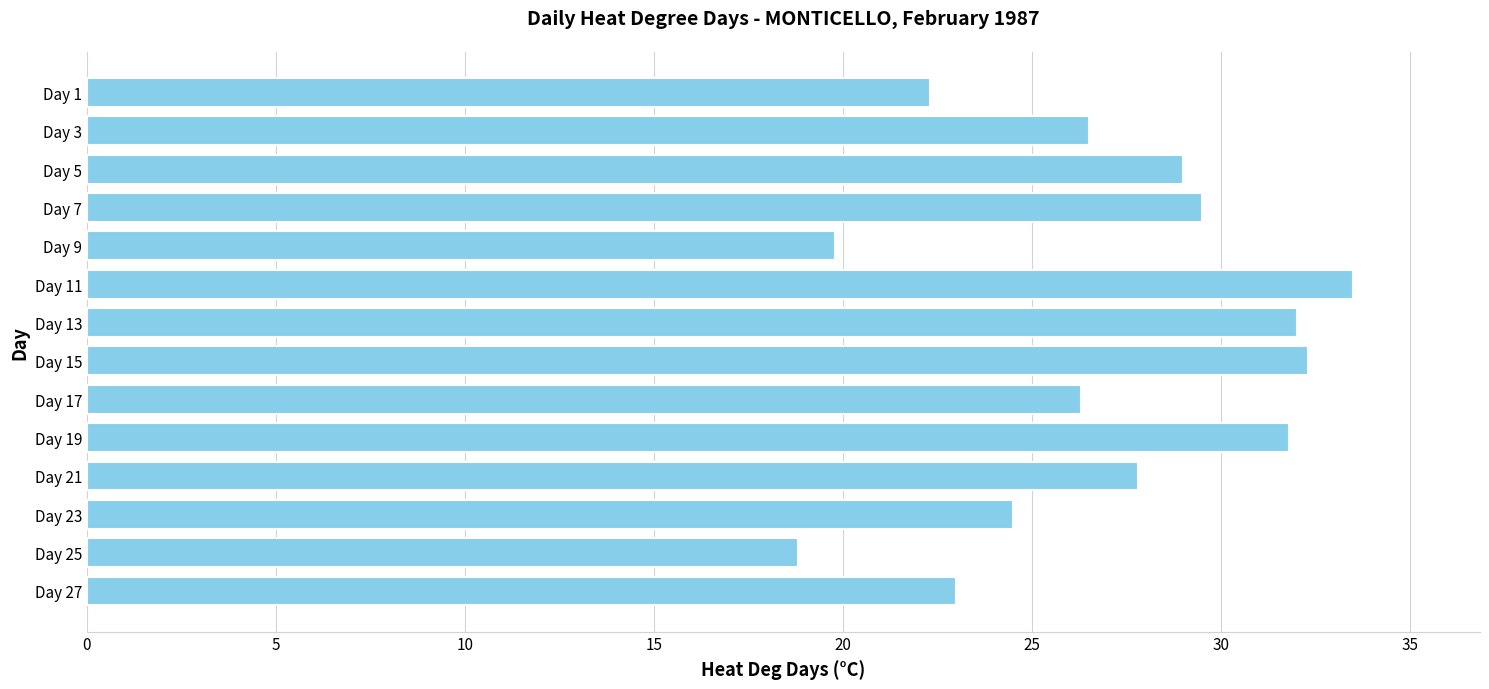

Which label corresponds to the largest value in the chart?

Day 11